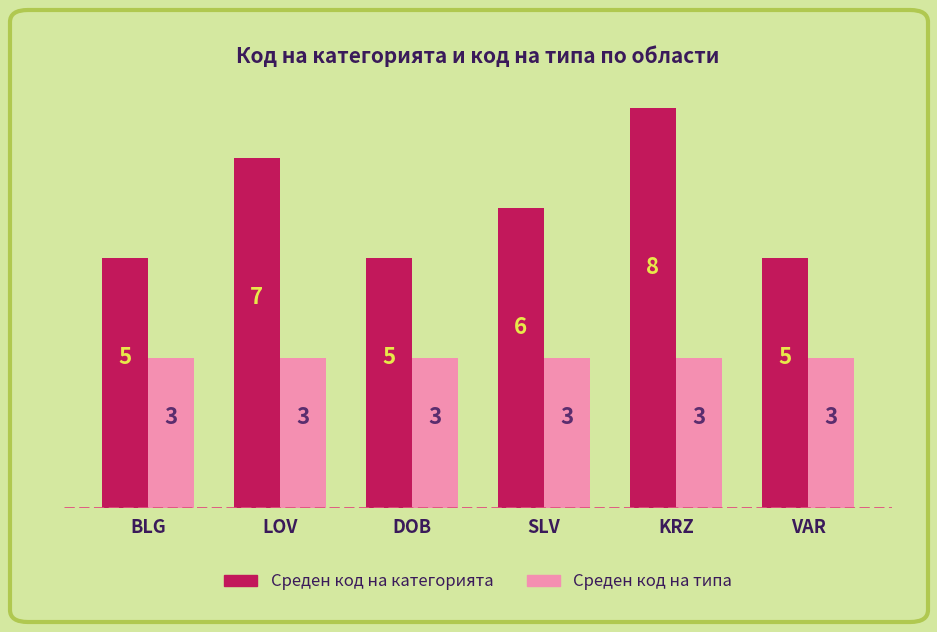

List the series in order of their overall mean, lowest first.

Среден код на типа, Среден код на категорията